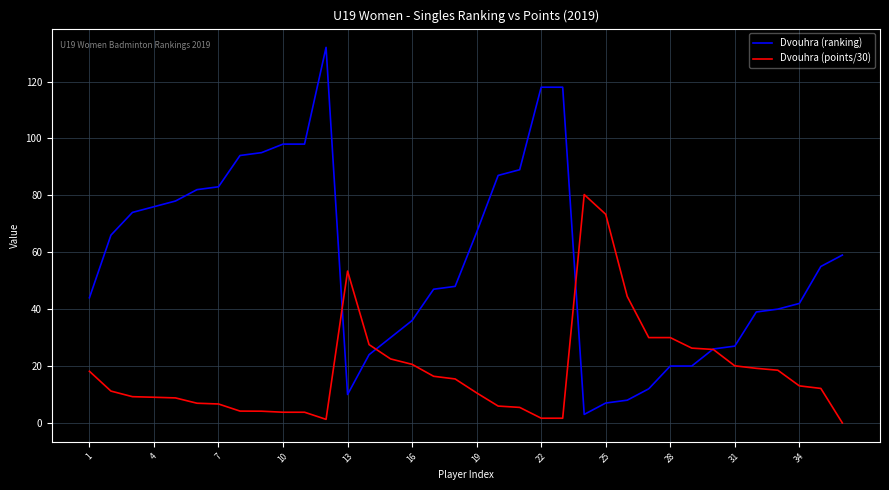

Which series has the largest total across all categories?

Dvouhra (ranking)